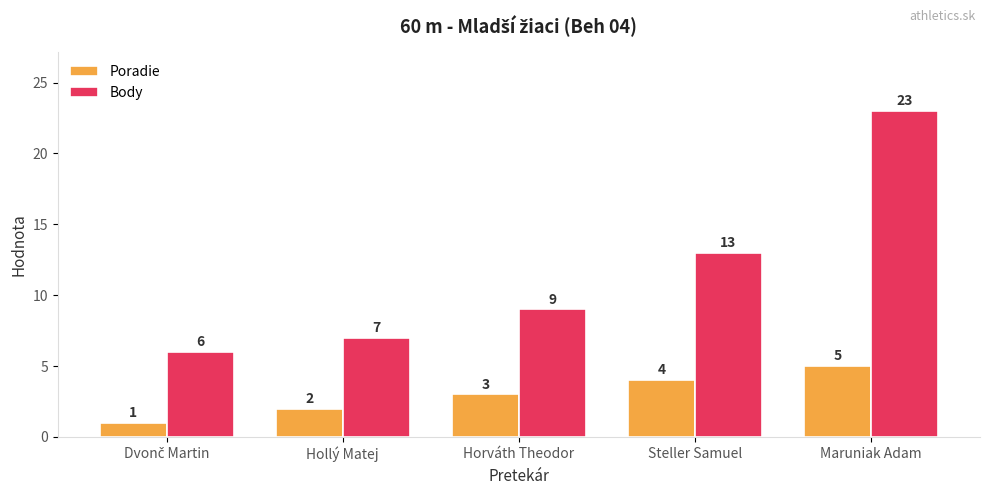

Reading left to right, transcribe all the data shown in this chart.

Poradie: 1	2	3	4	5
Body: 6	7	9	13	23